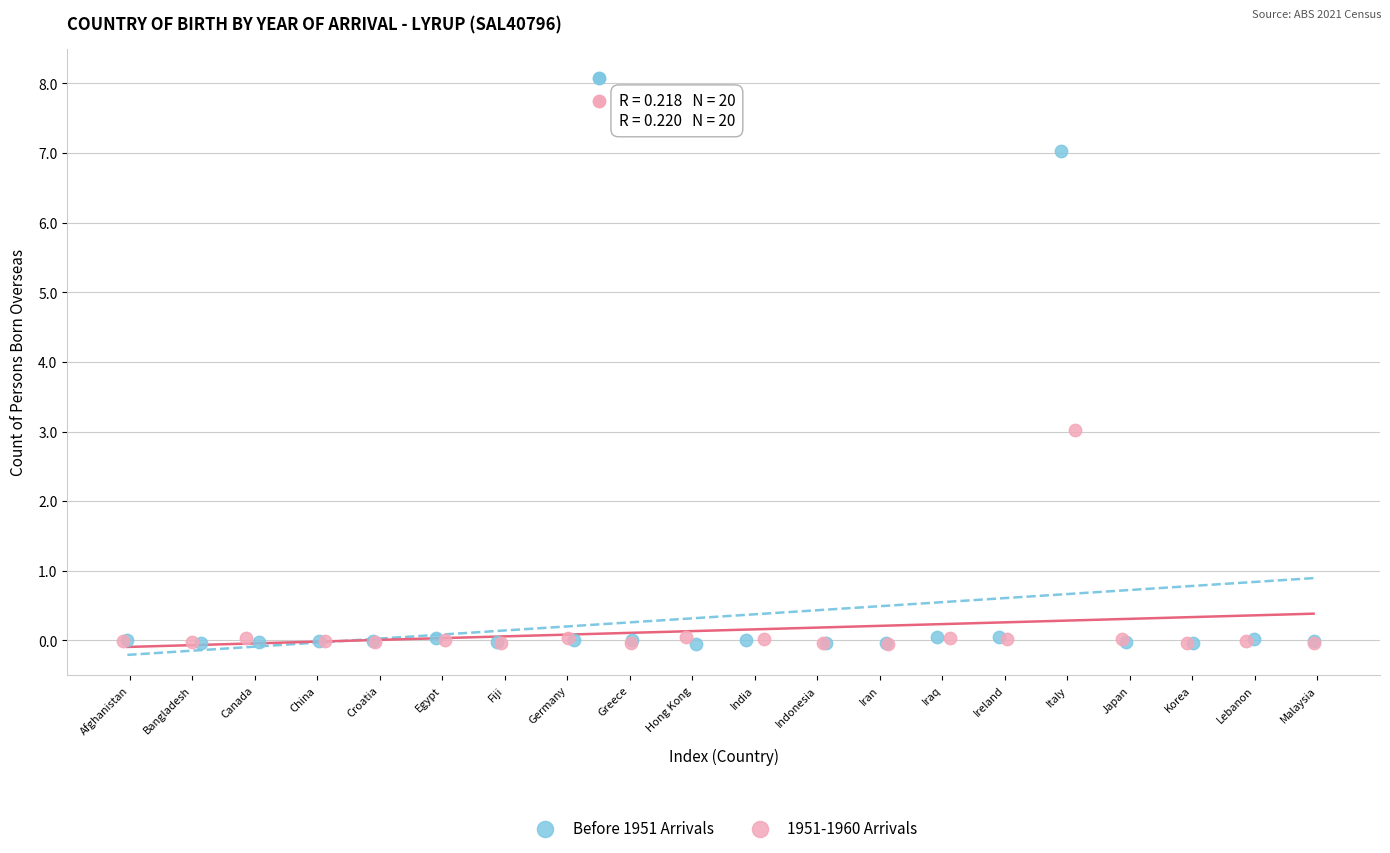

Which series has the widest spread of Y values?

Before 1951 Arrivals